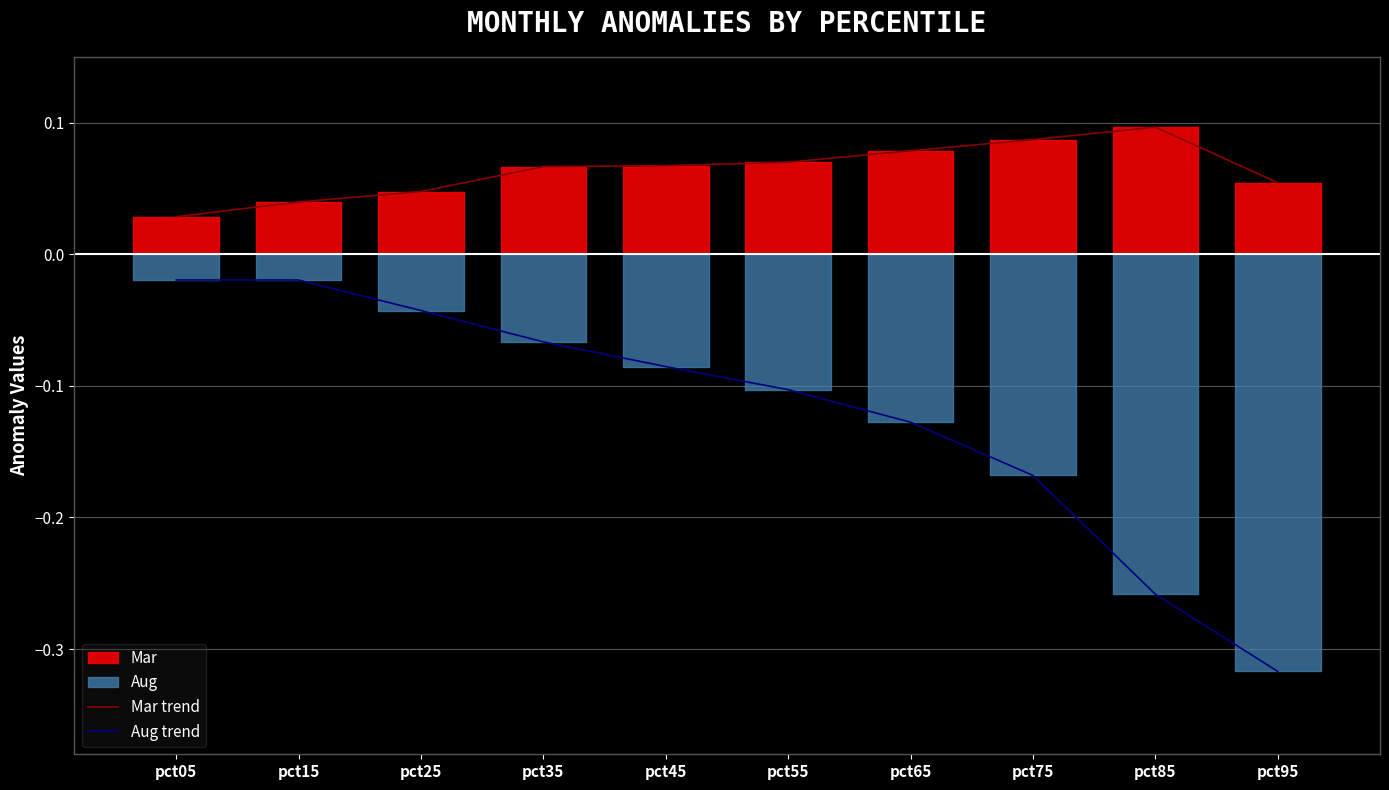

True or false: Mar trend has more than 2 interior local peaks.

False